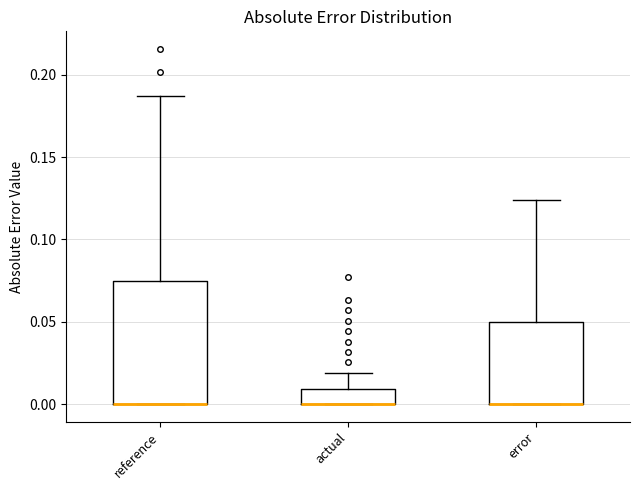

Where does the upper whisker of the box for actual end on the y-axis? The values are not printed on the chart, so give them approximately, as read against the axis.

0.020